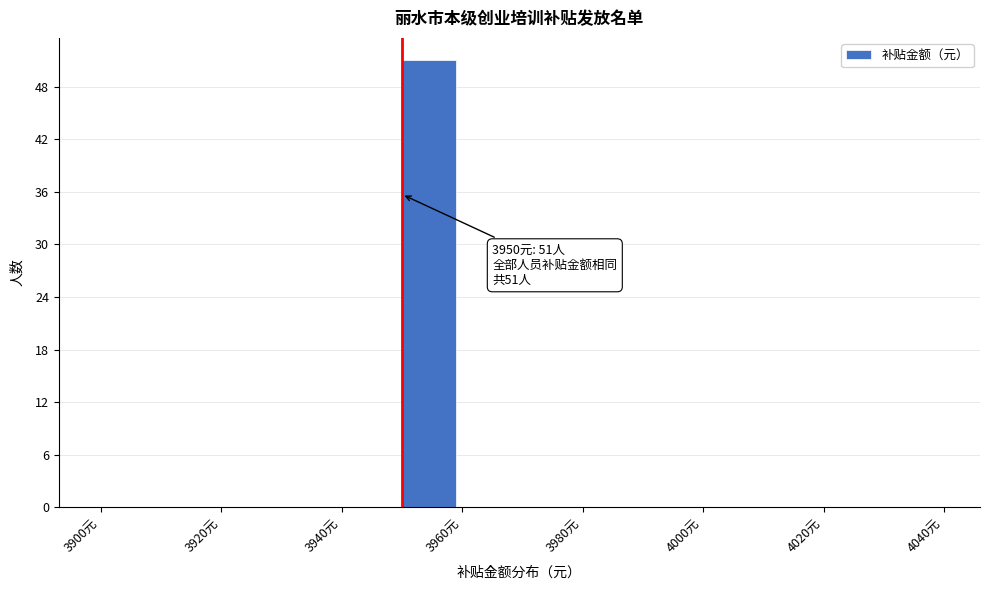

Which range on the x-axis has the tallest bar?

3950 to 3960